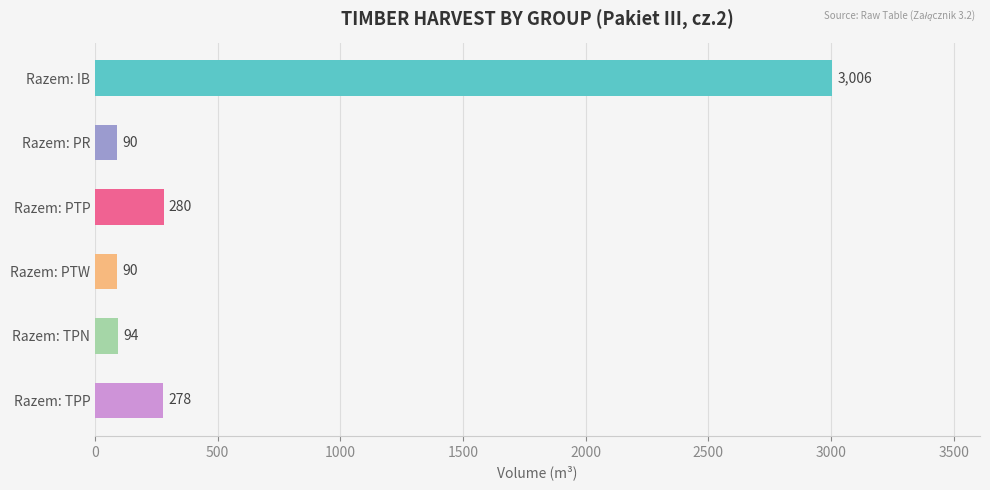

What position from the left is Razem: TPN?

5